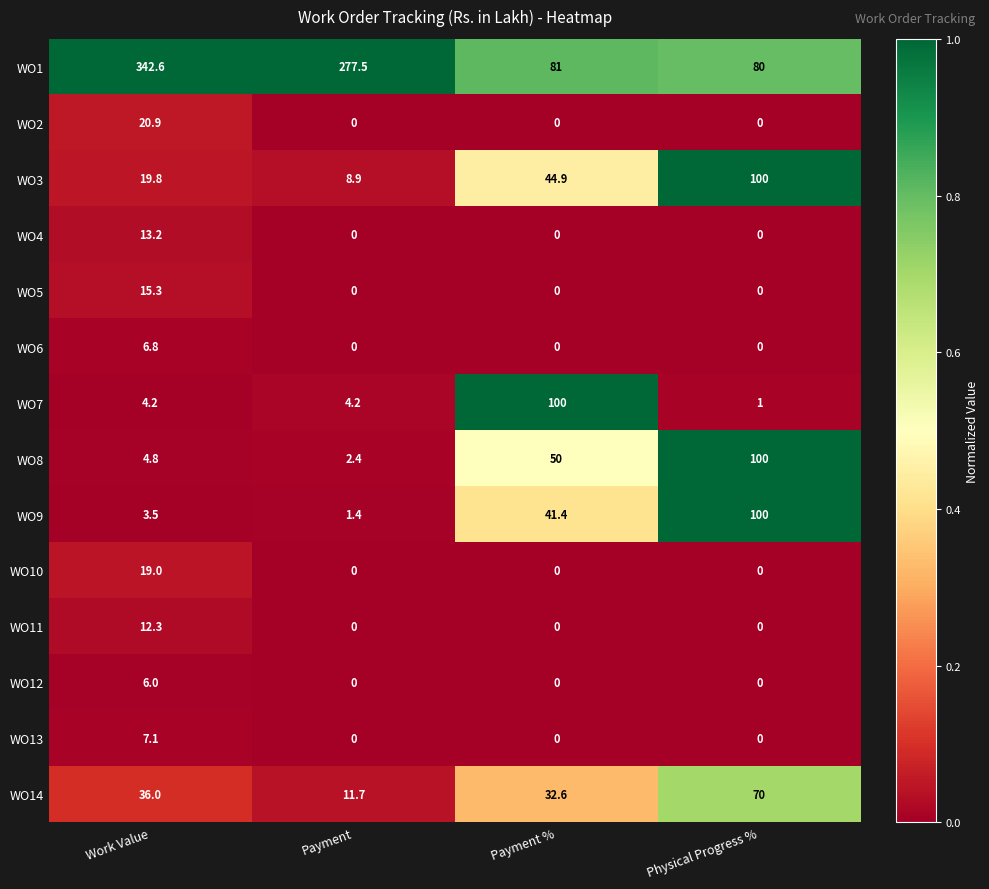

What is the total value across all series at Payment?

306.1